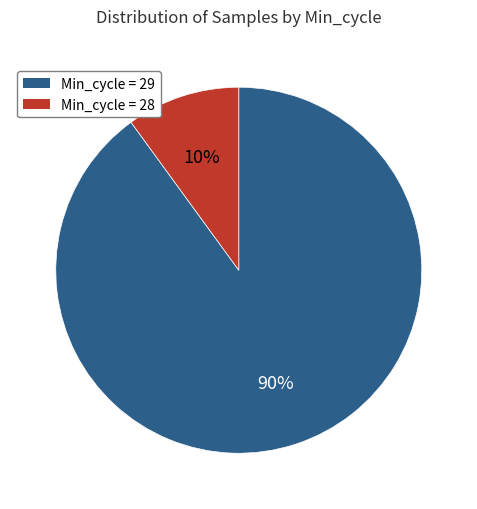

Do Min_cycle = 29 and Min_cycle = 28 together represent more than half of the pie?

Yes